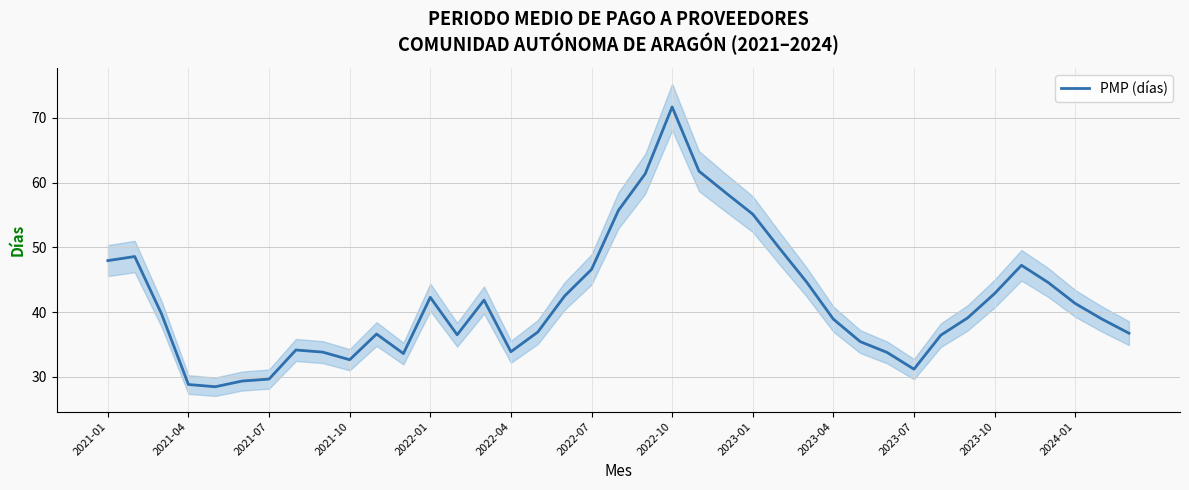

How many points are higher than both their immediate neighbors (excluding endpoints)?

7